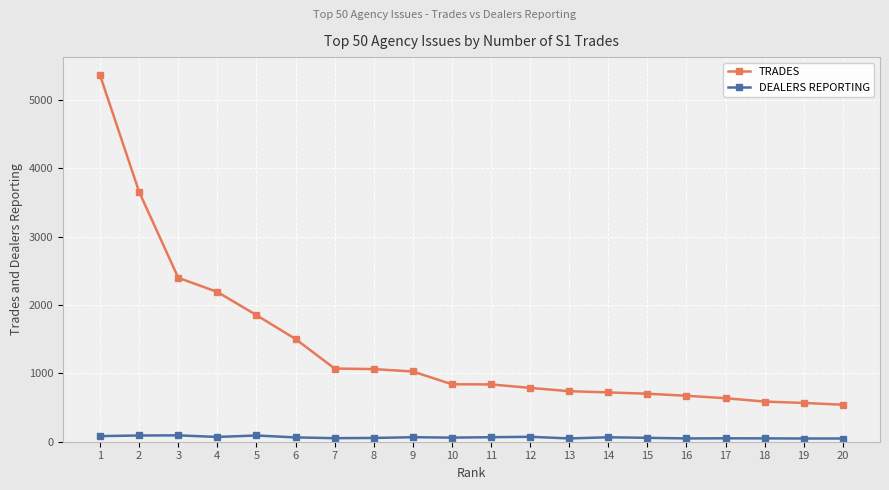

True or false: DEALERS REPORTING and TRADES cross at least once.

False